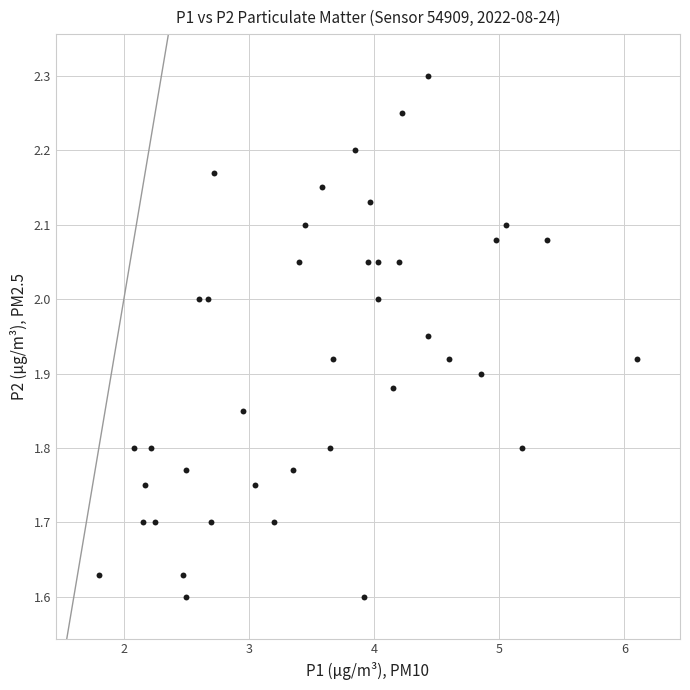

What is the range of X values (max minus min)?

4.3